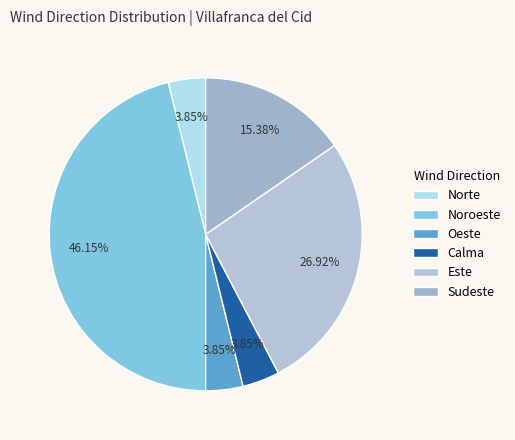

To the nearest percent, what portion does Norte represent?

4%